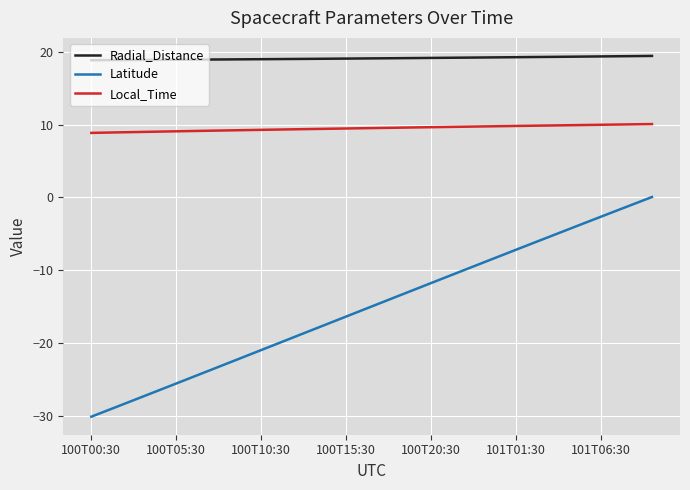

Rank the series by their maximum value, from highest to lowest.

Radial_Distance, Local_Time, Latitude